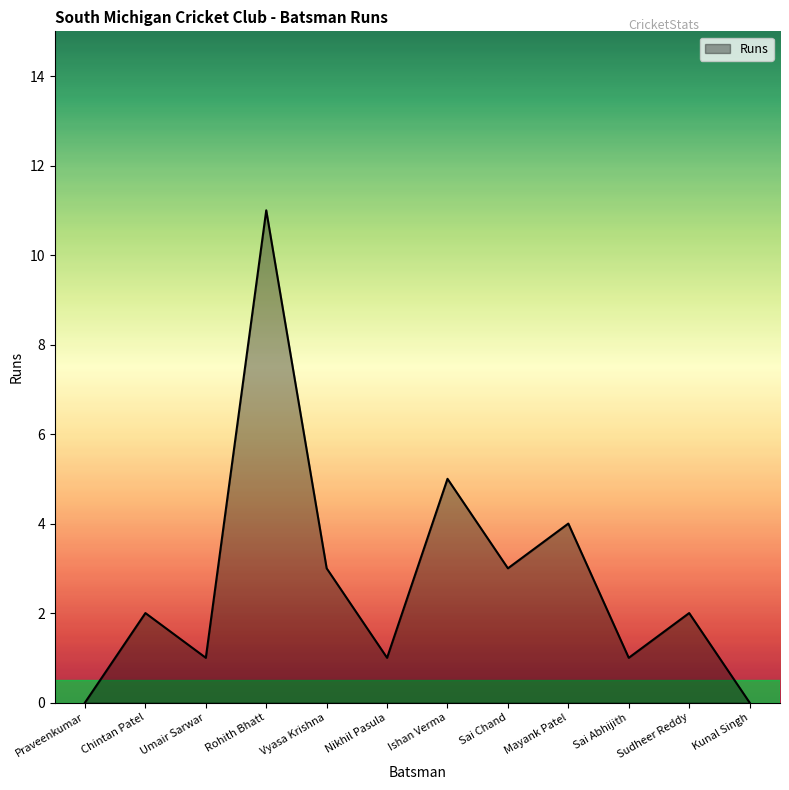

Is it true that the value at Mayank Patel is 4?

True